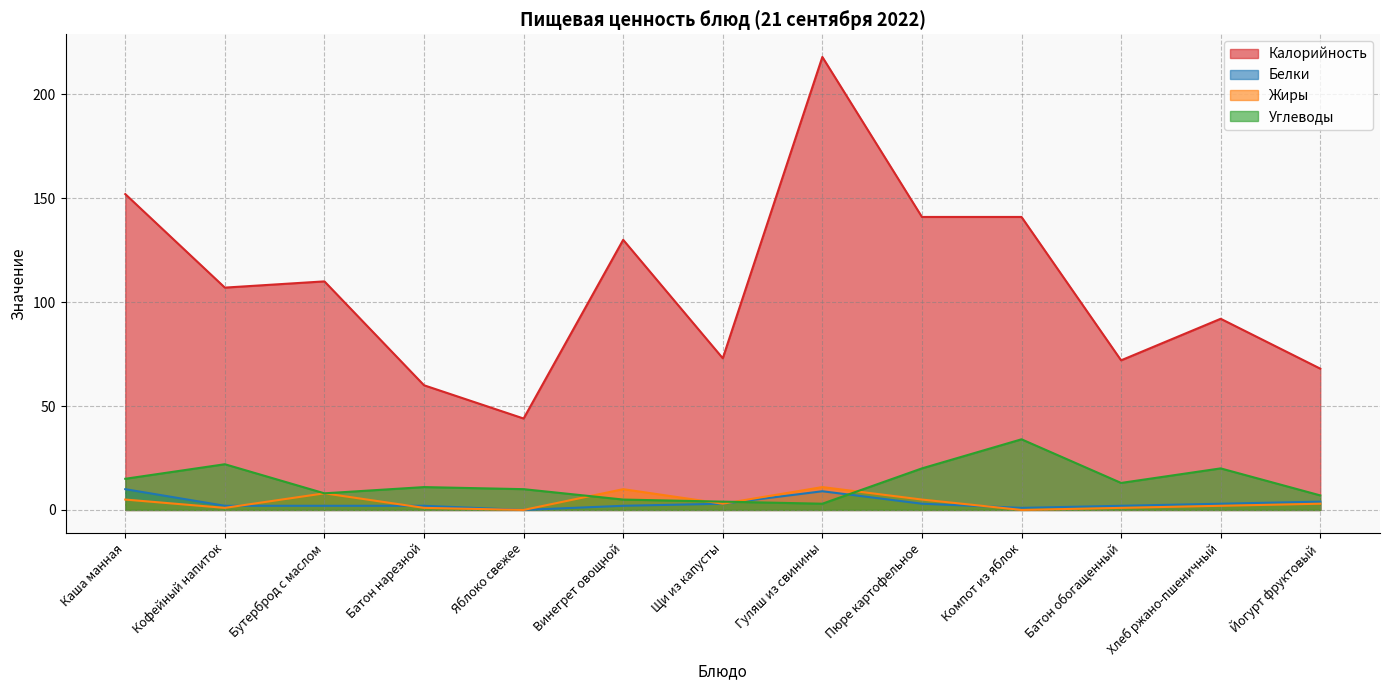

Reading right to left, extract all data points from this chart.

Калорийность: 68	92	72	141	141	218	73	130	44	60	110	107	152
Белки: 4	3	2	1	3	9	3	2	0	2	2	2	10
Жиры: 3	2	1	0	5	11	3	10	0	1	8	1	5
Углеводы: 7	20	13	34	20	3	4	5	10	11	8	22	15